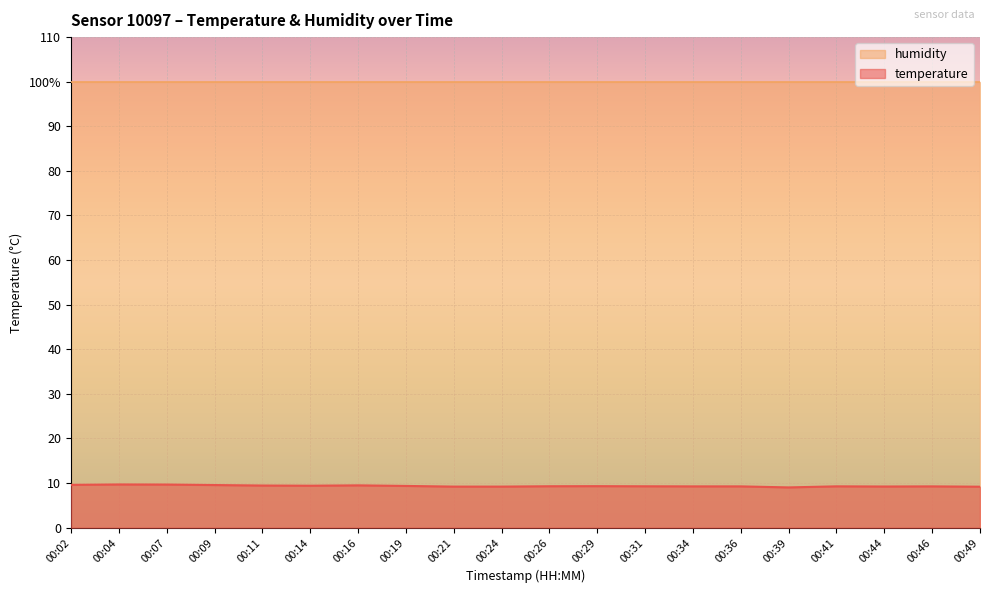

At which label is the value closest to 9?

00:39